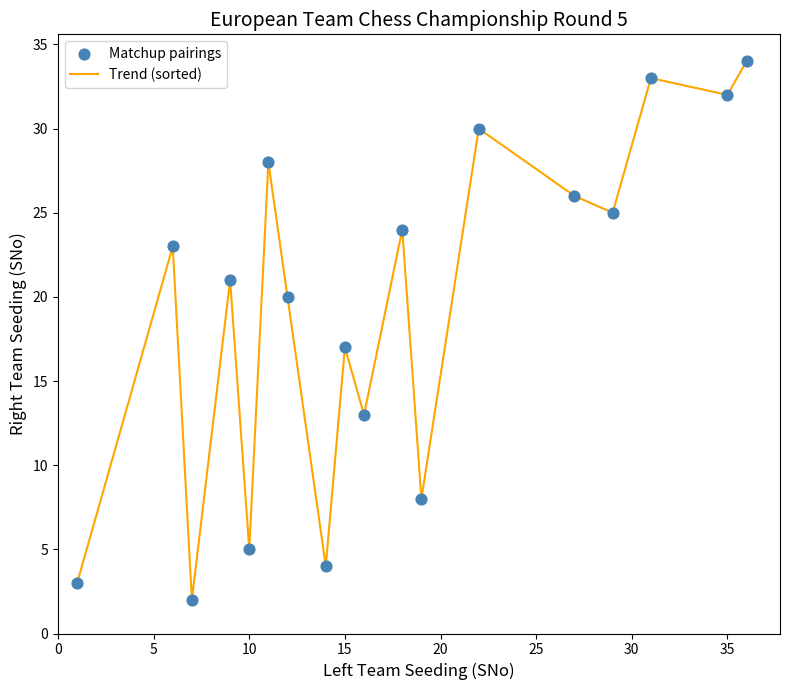

What is the difference between the maximum and minimum values?

32